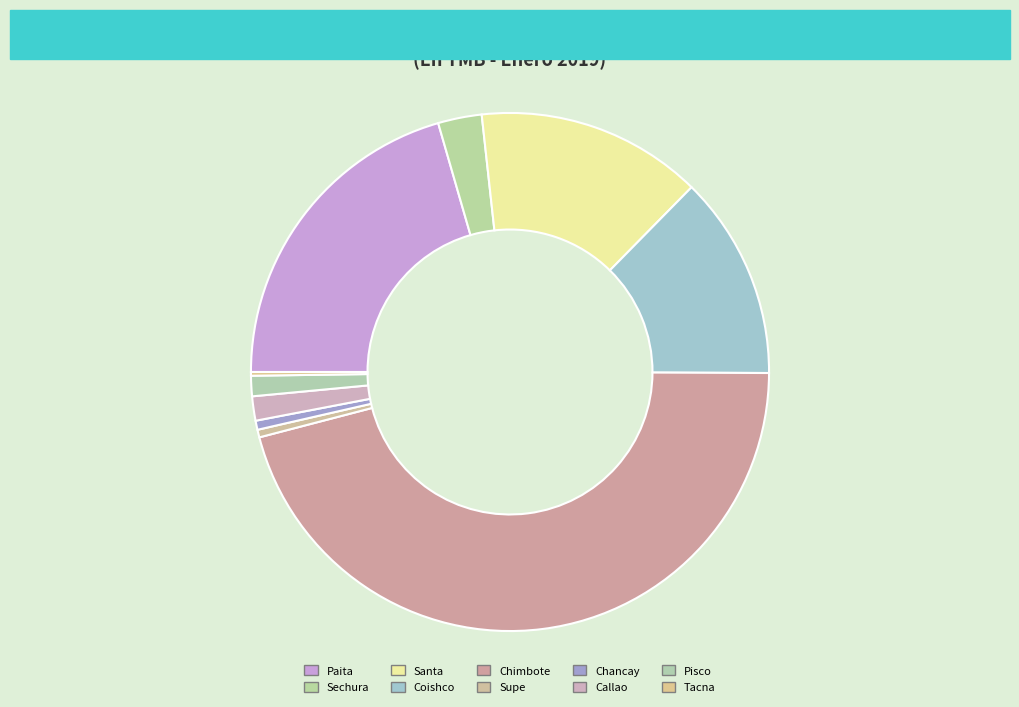

How many segments does this pie chart have?

10